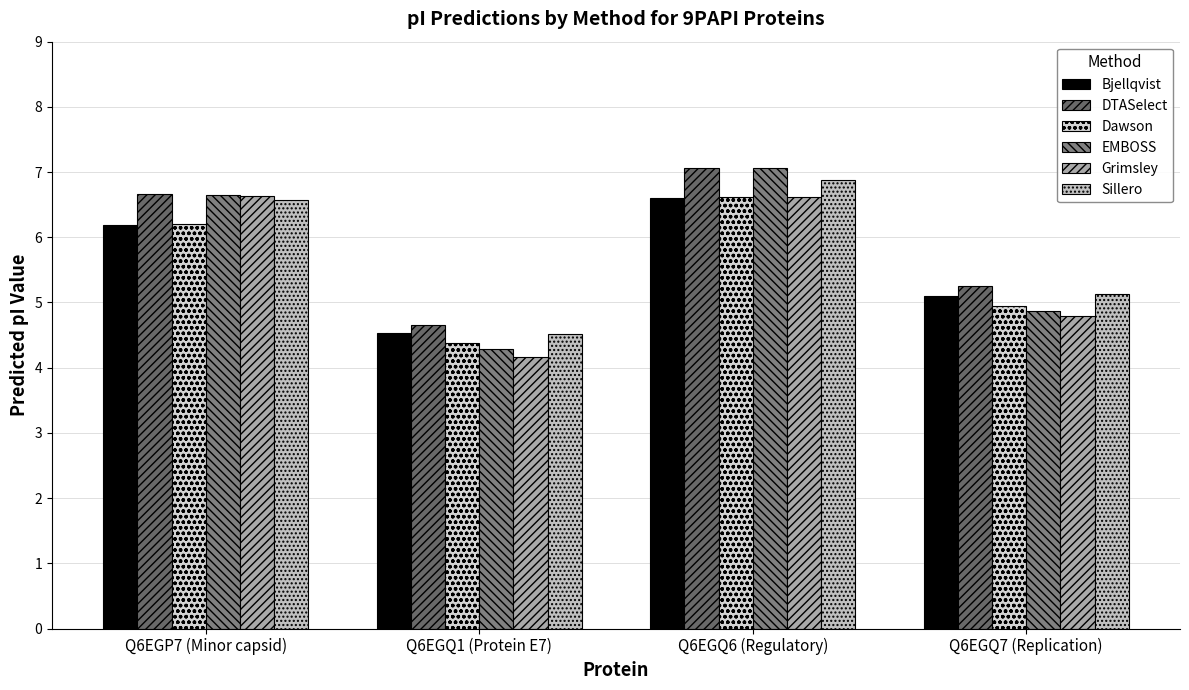

Is it true that Dawson equals 6.6 at Q6EGQ6 (Regulatory)?

True